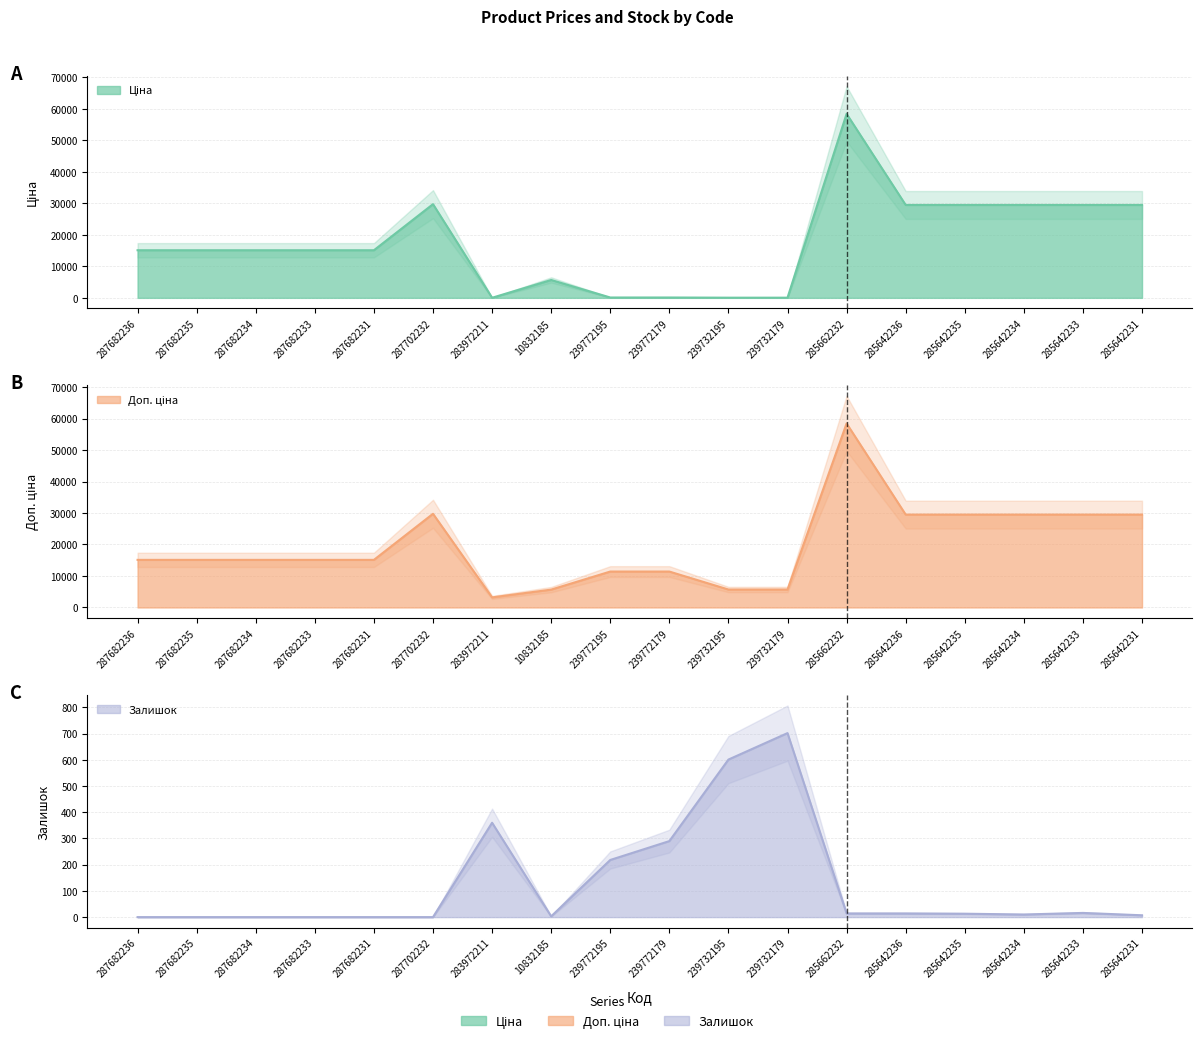

Reading right to left, transcribe all the data shown in this chart.

Ціна: 285642231=29491.5	285642233=29491.5	285642234=29491.5	285642235=29491.5	285642236=29491.5	285662232=58426.5	239732179=57.0	239732195=57.0	239772179=114.1	239772195=114.1	10832185=5673.8	283972211=32.0	287702232=29747.2	287682231=15120.0	287682233=15120.0	287682234=15120.0	287682235=15120.0	287682236=15120.0
Доп. ціна: 285642231=29491.5	285642233=29491.5	285642234=29491.5	285642235=29491.5	285642236=29491.5	285662232=58426.5	239732179=5705.0	239732195=5705.0	239772179=11410.0	239772195=11410.0	10832185=5673.8	283972211=3205.0	287702232=29747.2	287682231=15120.0	287682233=15120.0	287682234=15120.0	287682235=15120.0	287682236=15120.0
Залишок: 285642231=7.0	285642233=16.0	285642234=10.0	285642235=13.0	285642236=14.0	285662232=14.0	239732179=702.0	239732195=601.0	239772179=290.0	239772195=218.0	10832185=3.0	283972211=360.0	287702232=0.0	287682231=0.0	287682233=0.0	287682234=0.0	287682235=0.0	287682236=0.0